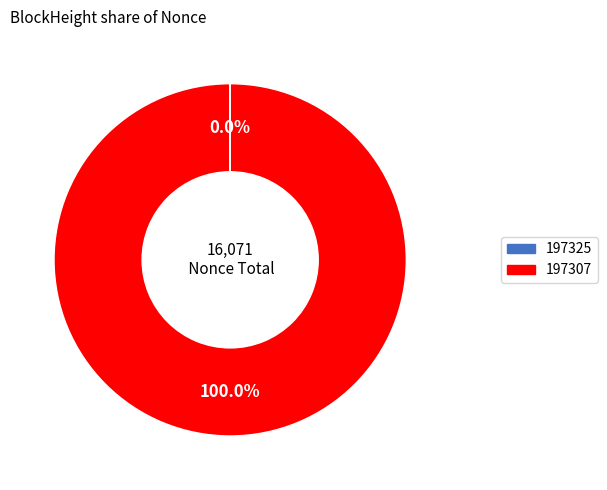

Which category has the biggest portion of the pie?

197307